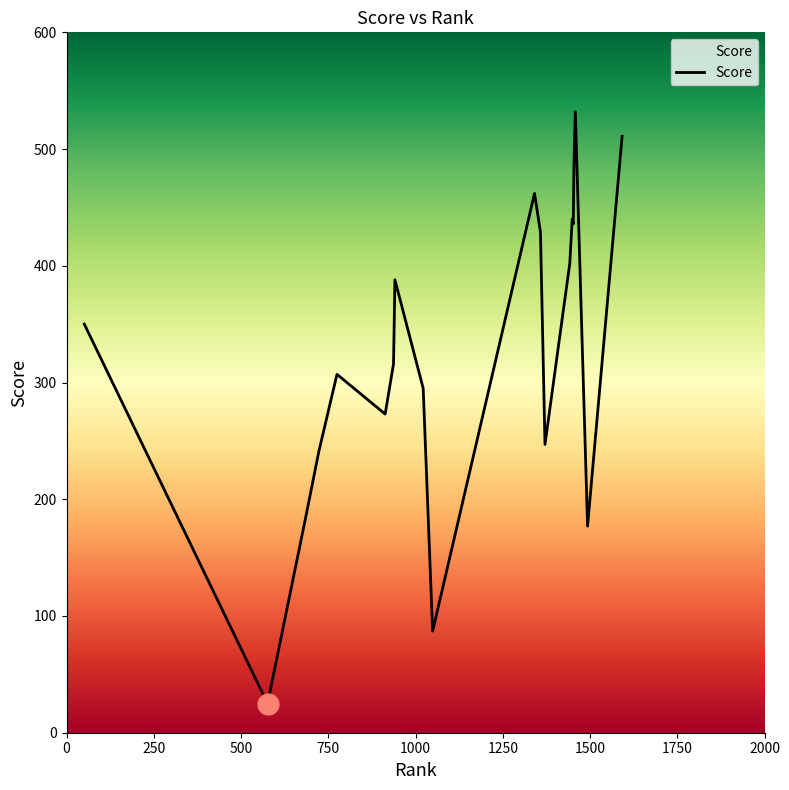

How many lines are shown in the chart?

1